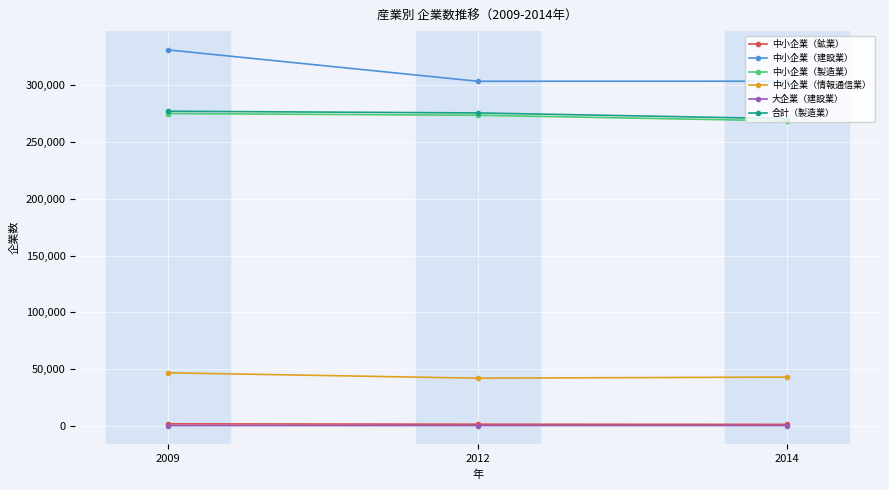

At which label is 中小企業（鉱業） closest to 1555?

2012